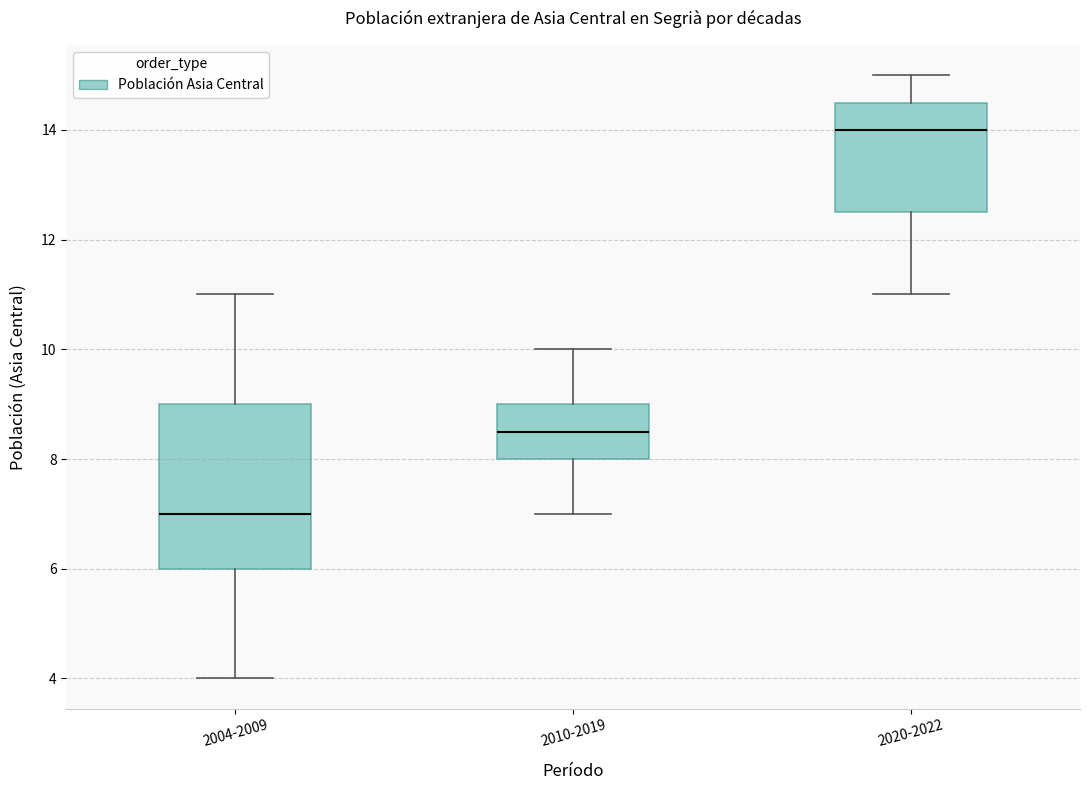

Where is the upper edge of the box for 2004-2009 on the y-axis? The values are not printed on the chart, so give them approximately, as read against the axis.

9.0